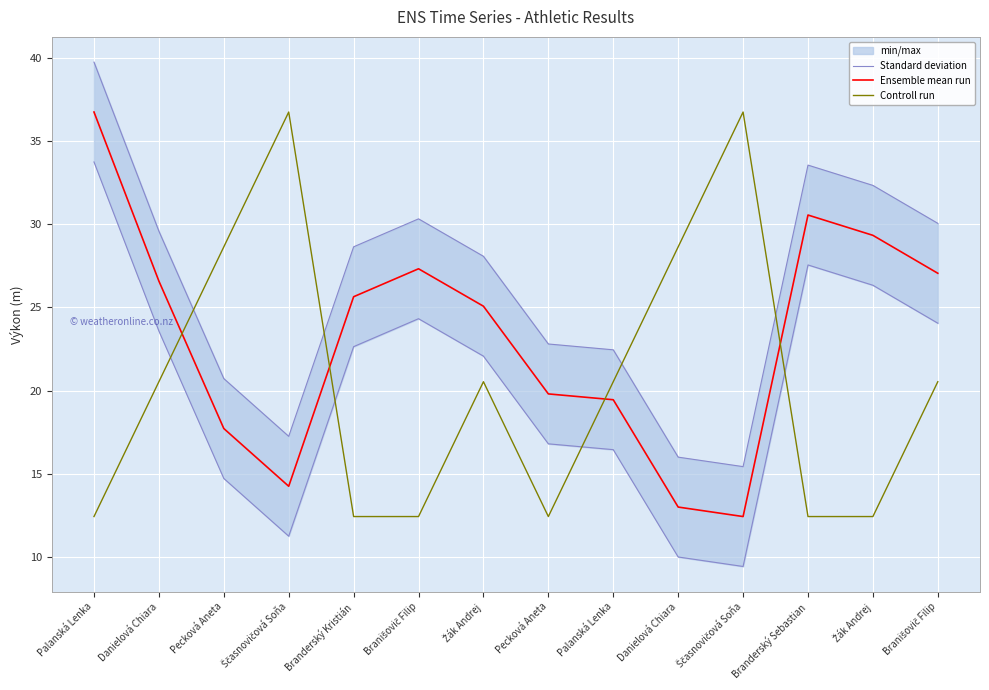

List the series in order of their overall mean, highest first.

Standard deviation, Ensemble mean run, Controll run